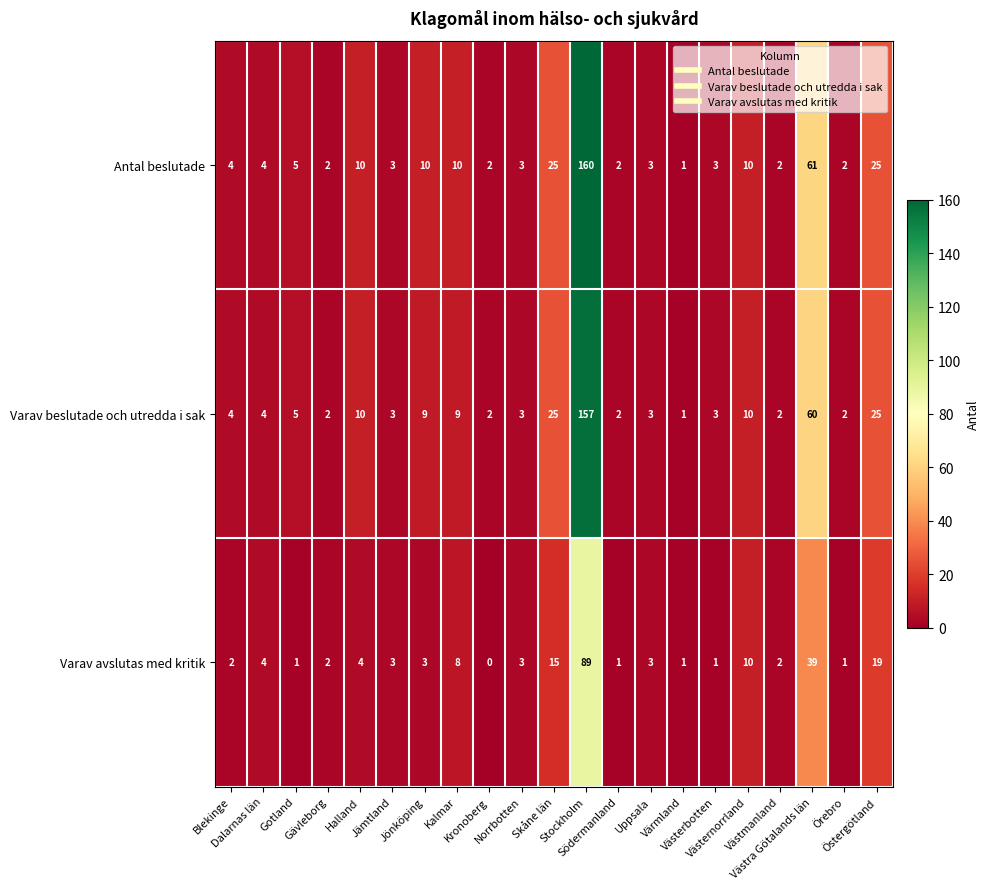

What is the maximum value shown in the chart?

160